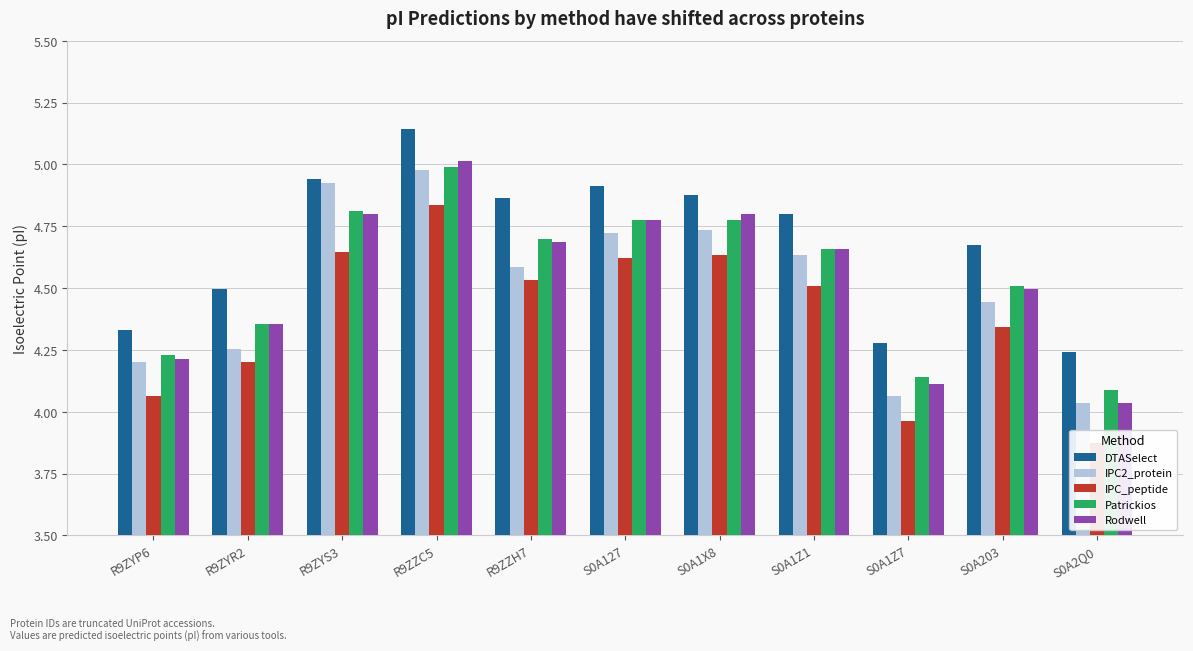

Which category has the highest value in the Rodwell series?

R9ZZC5